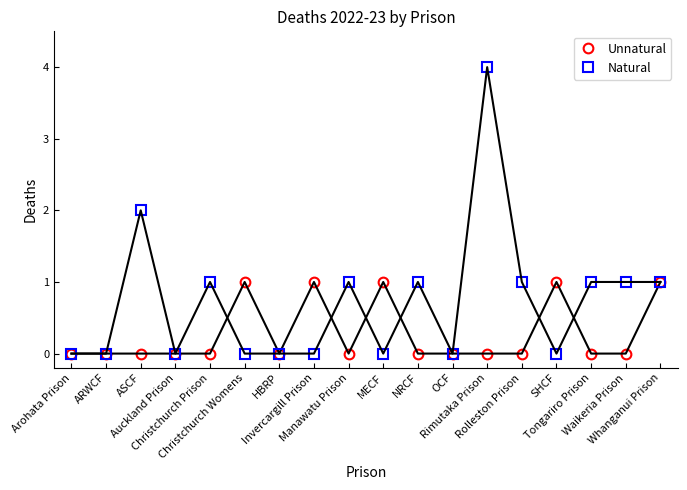

True or false: Unnatural has a value of 0 at Rimutaka Prison.

True